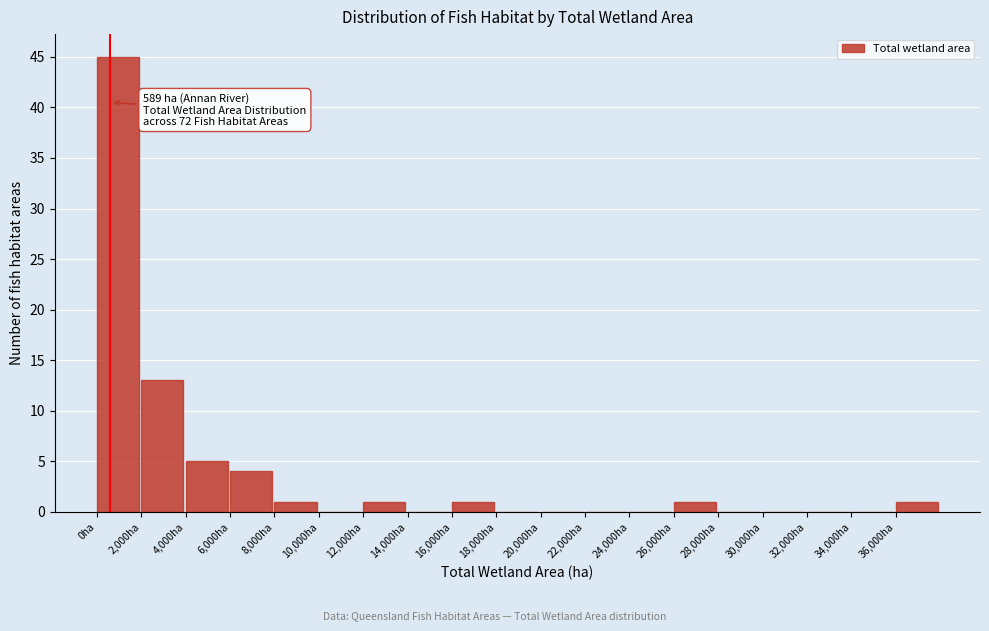

Which range on the x-axis has the tallest bar?

0 to 2000